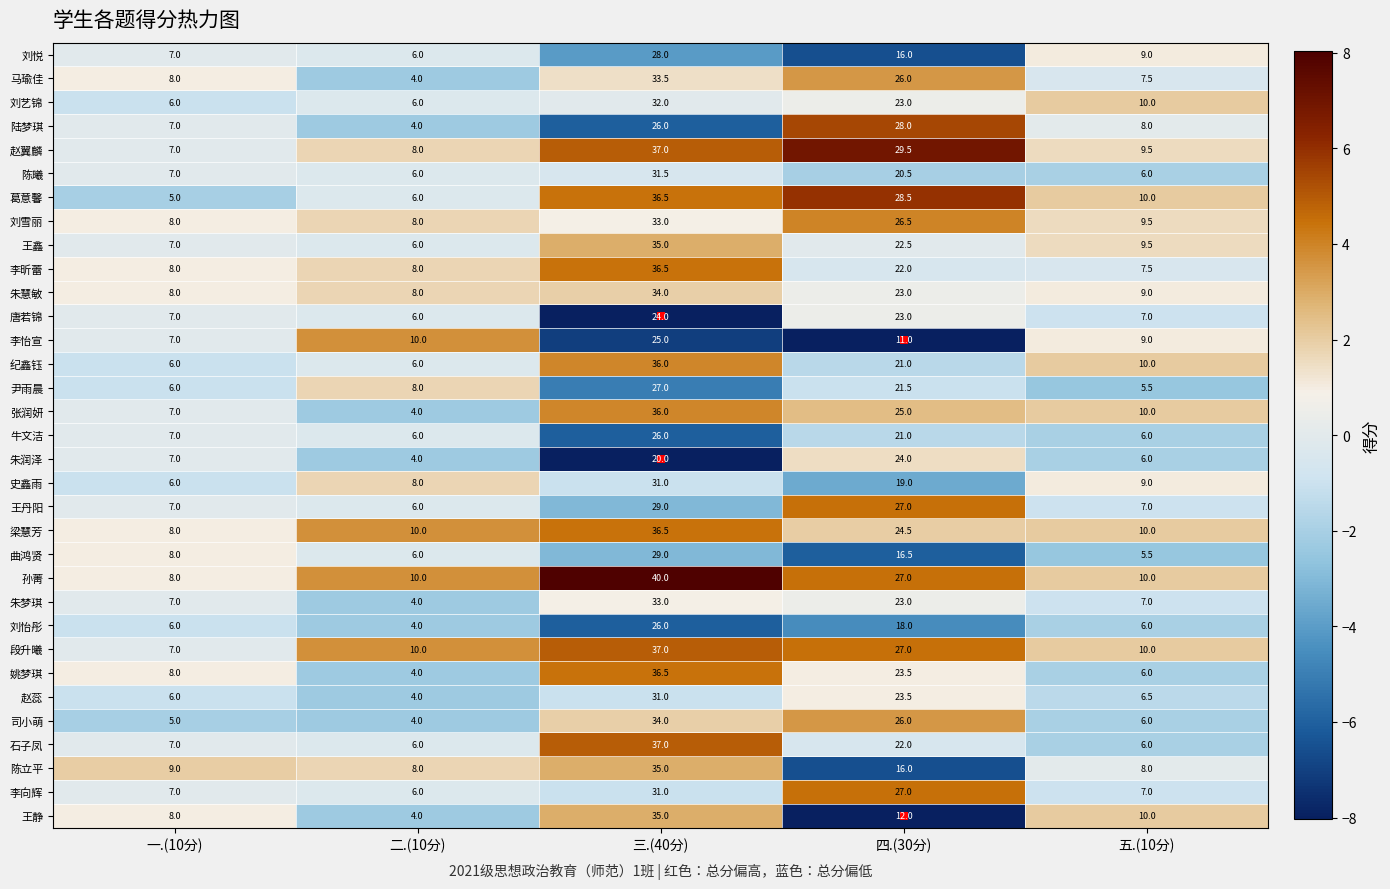

What is the difference between the highest and lowest values at 二.(10分)?

6.0